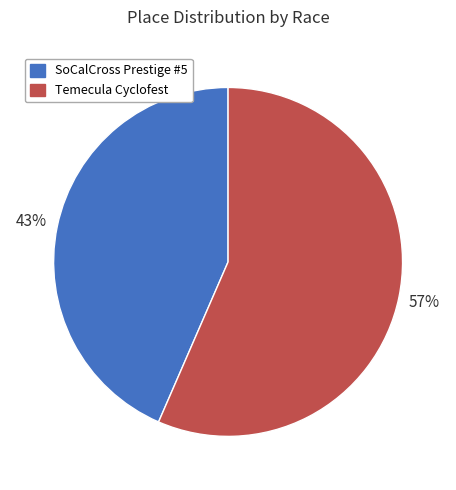

Is there any slice that represents more than half of the pie?

Yes